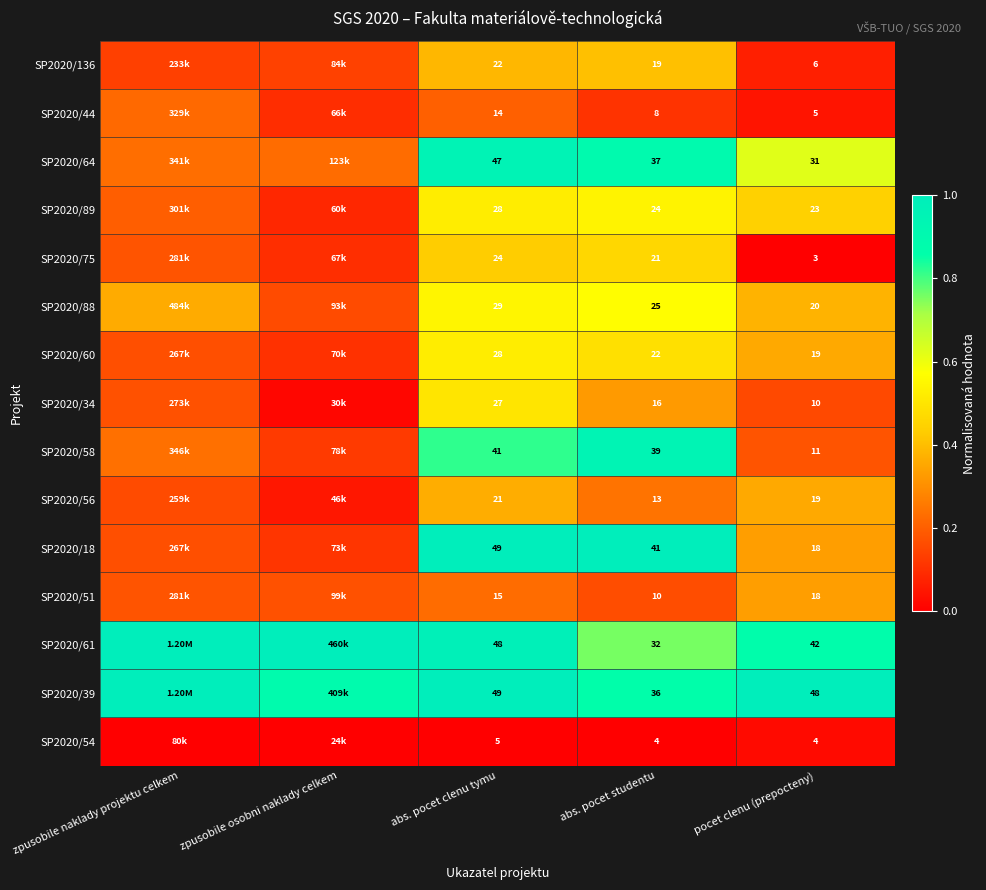

How many categories are shown in the chart?

5